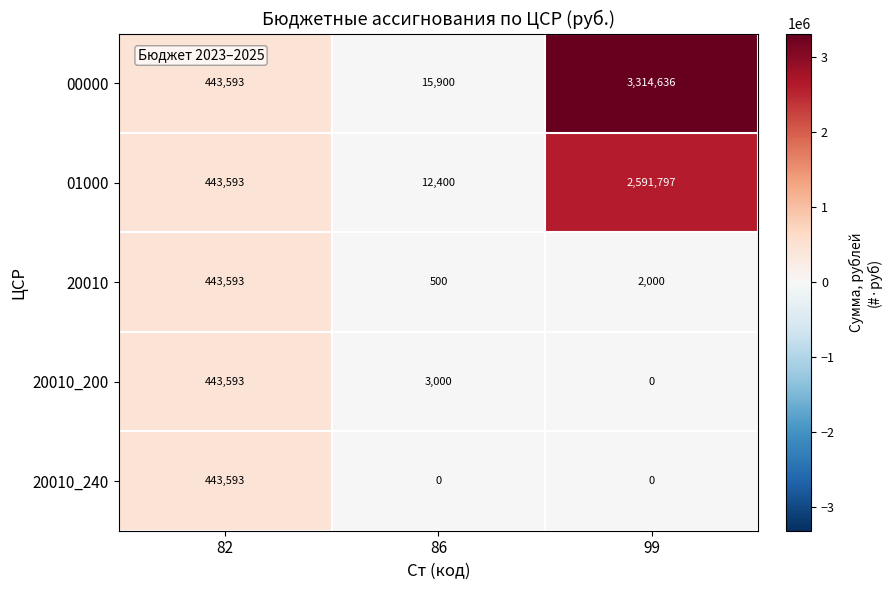

What is the total value across all series at 86?

31800